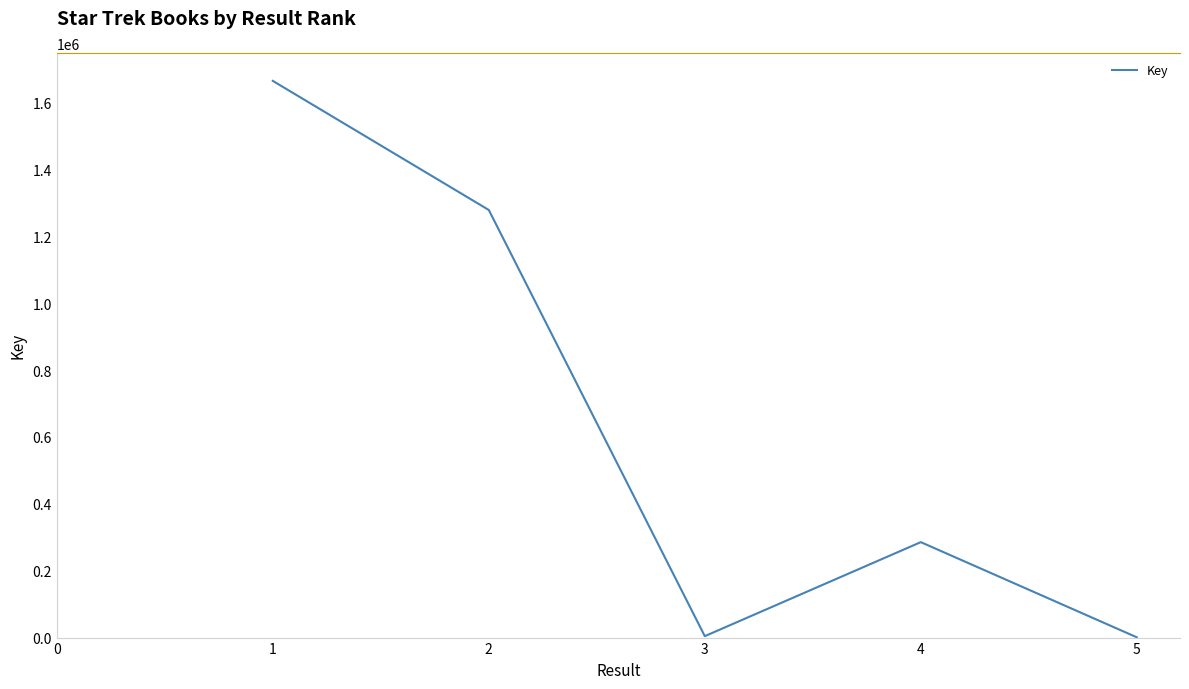

What is the maximum value shown in the chart?

1664674